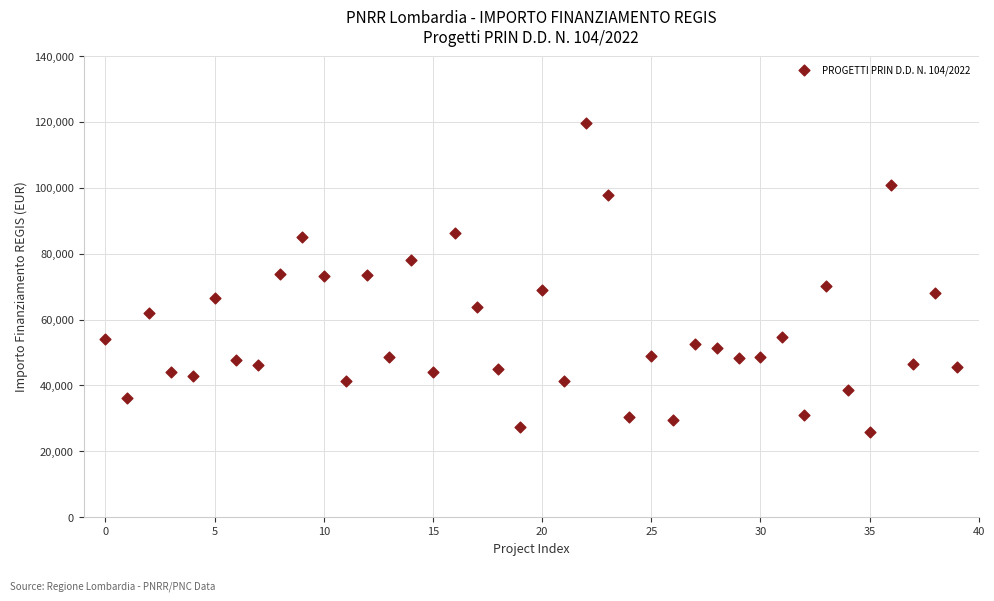

What is the range of Y values (max minus min)?

93941.0